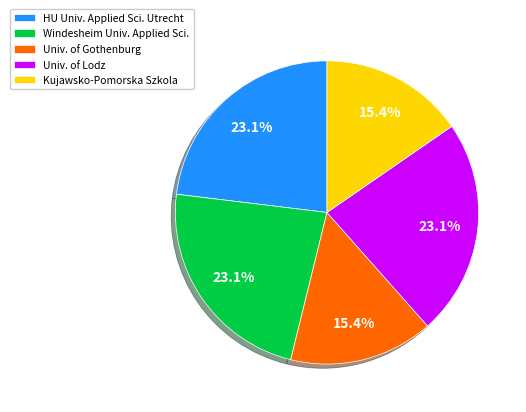

Is the sum of Kujawsko-Pomorska Szkola and Univ. of Gothenburg greater than half?

No